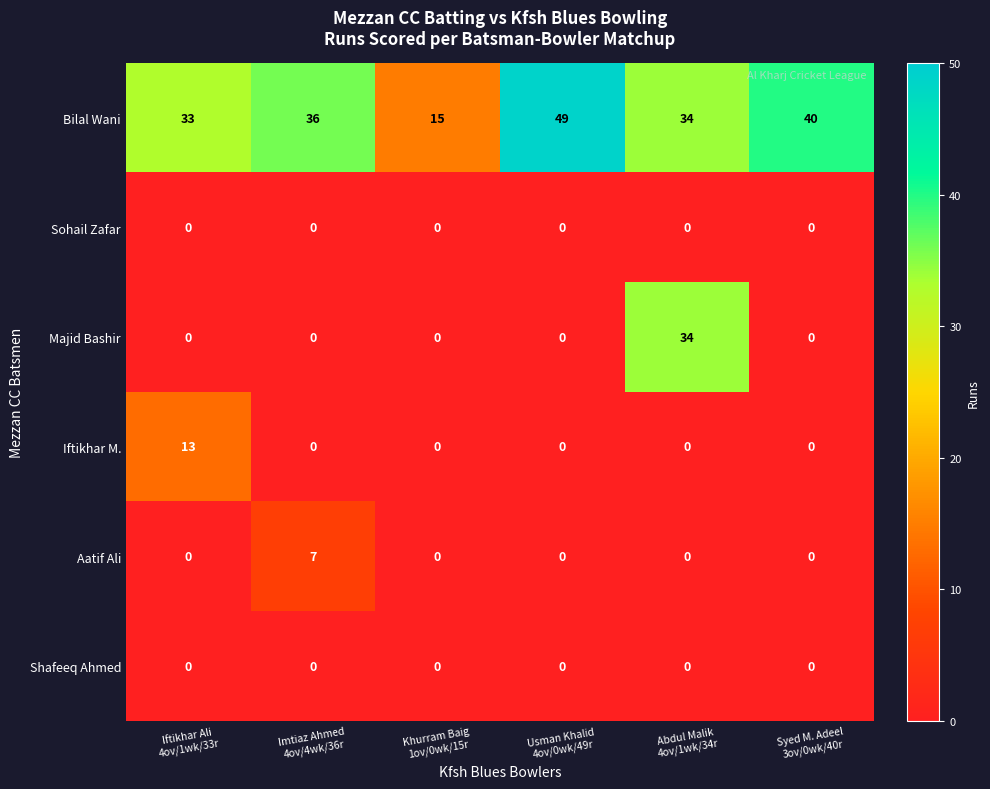

What is the difference between the maximum and minimum values in the Iftikhar M. series?

13